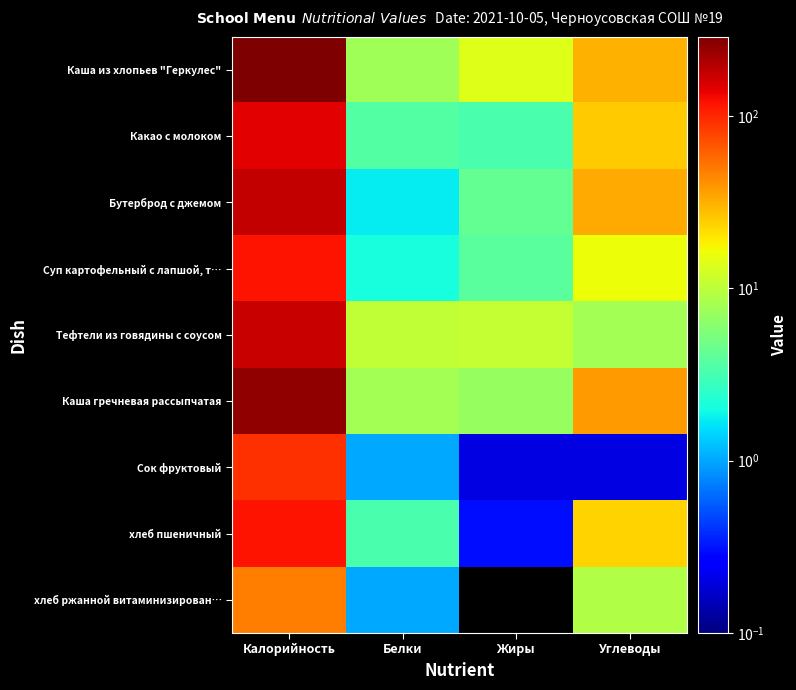

Which label corresponds to the largest value in the chart?

Калорийность